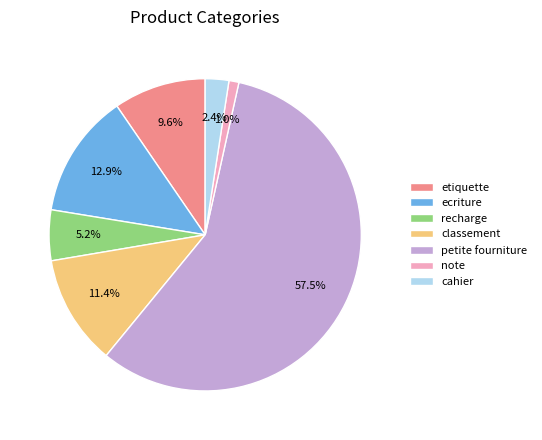

To the nearest percent, what percentage of the pie is ecriture?

13%